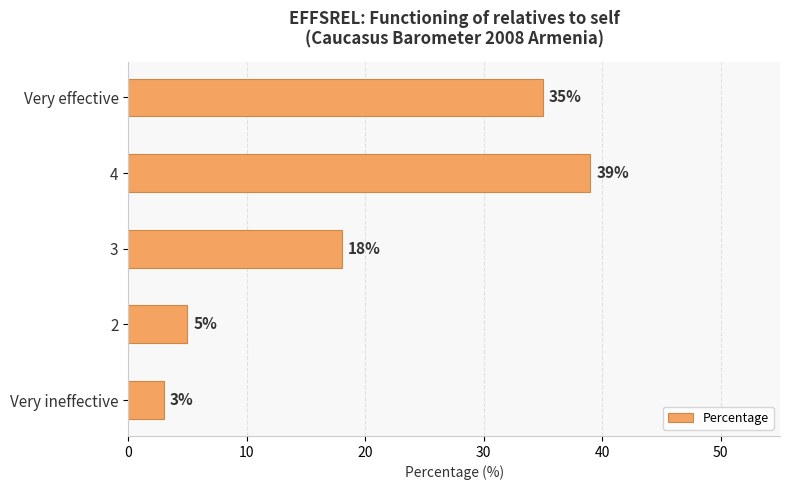

Reading top to bottom, transcribe all the data shown in this chart.

35	39	18	5	3